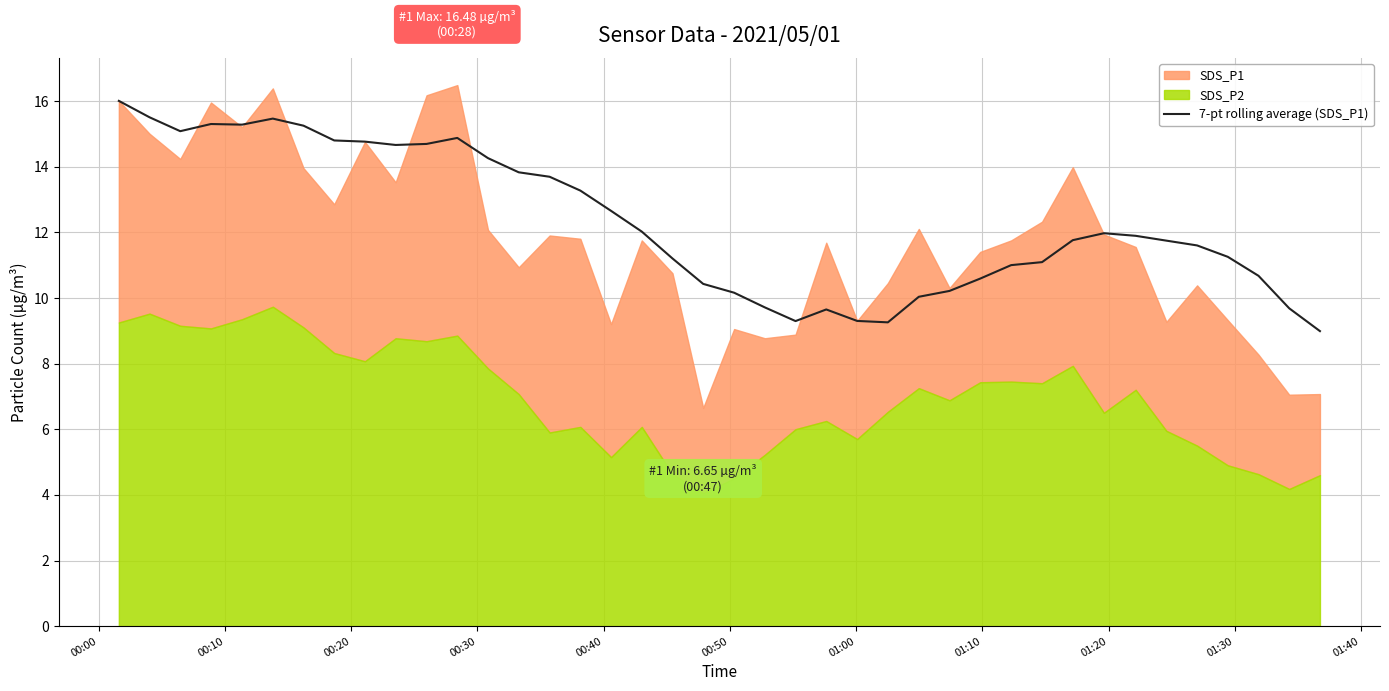

Count the number of categories in the chart.

40